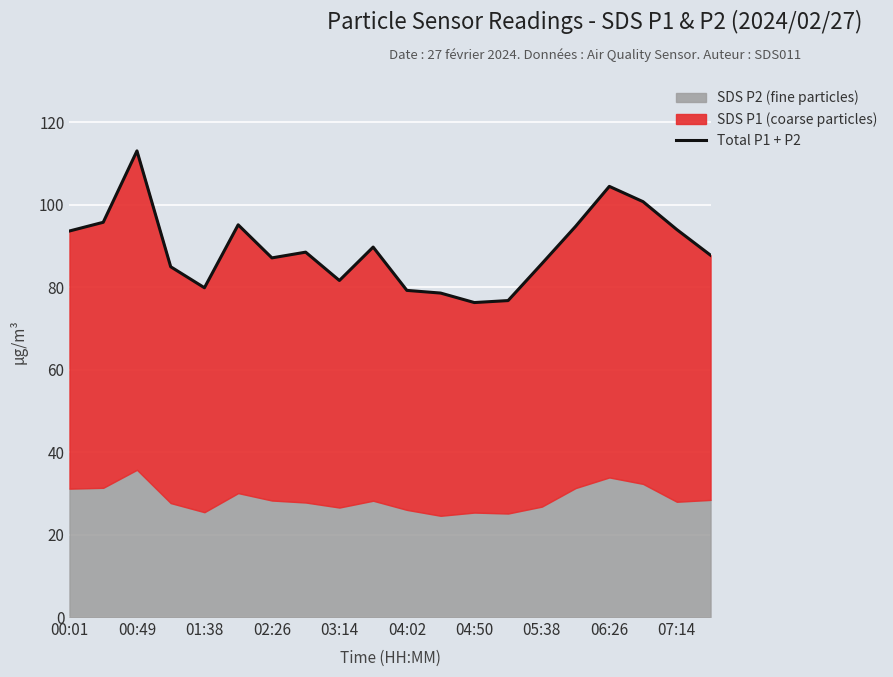

Reading left to right, transcribe all the data shown in this chart.

93.6	95.7	113.0	84.9	79.8	95.1	87.1	88.5	81.6	89.7	79.2	78.5	76.2	76.7	85.7	94.7	104.4	100.7	94.0	87.7